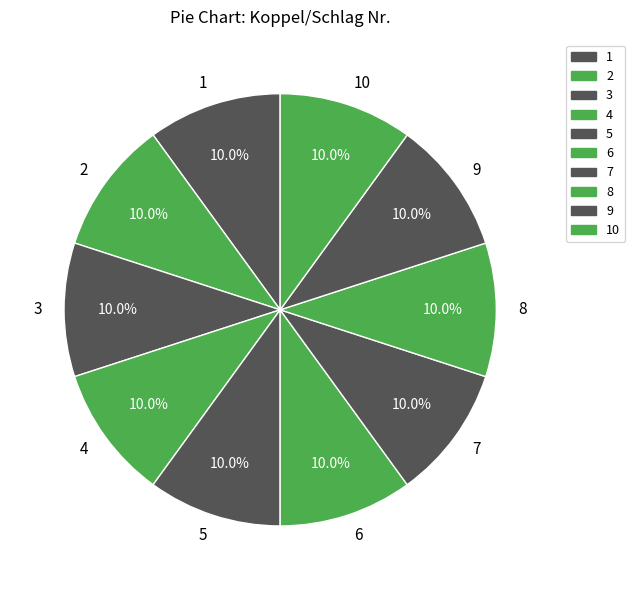

Is there a majority slice in this chart?

No